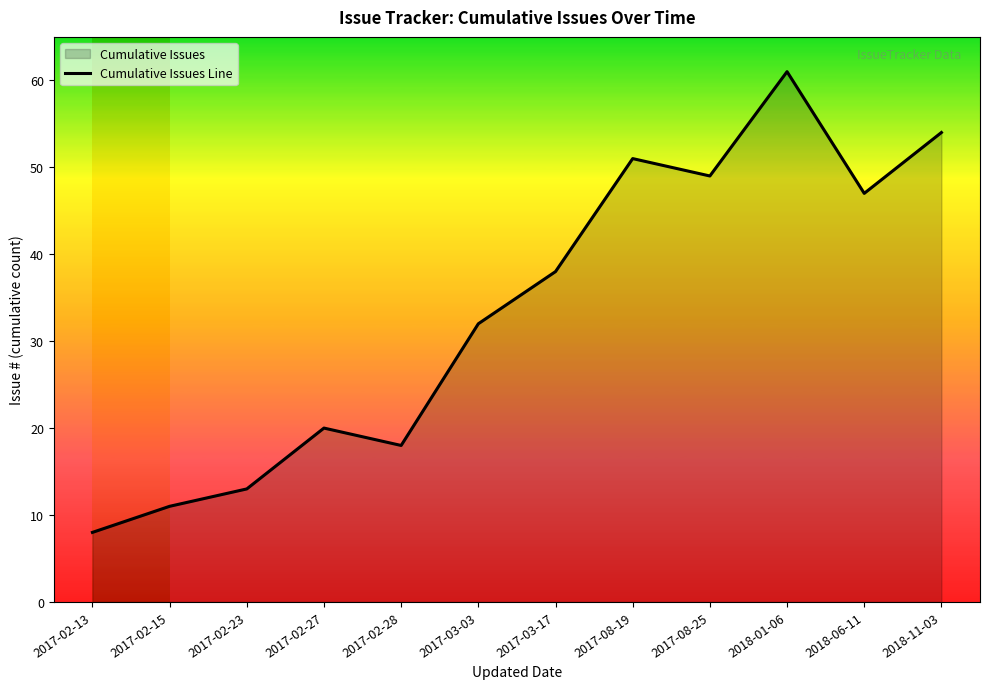

What is the smallest value displayed?

8